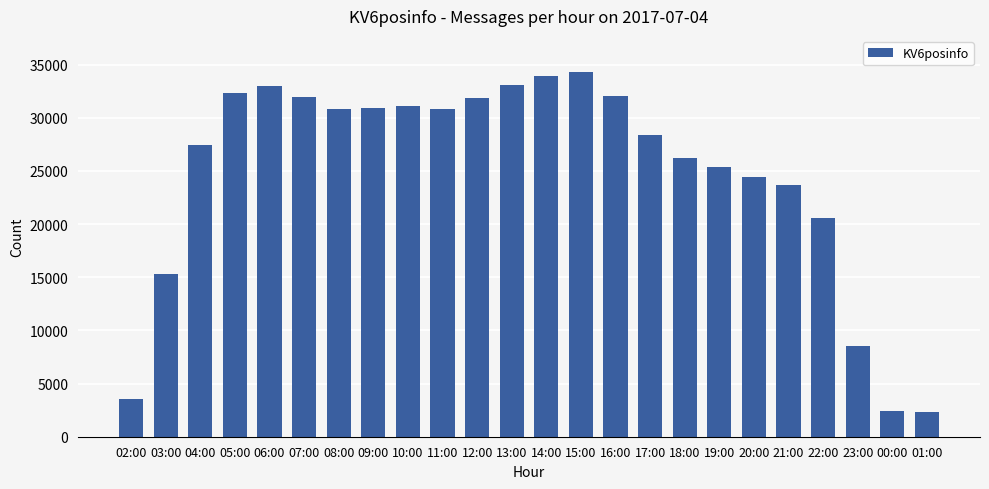

Count the number of categories in the chart.

24